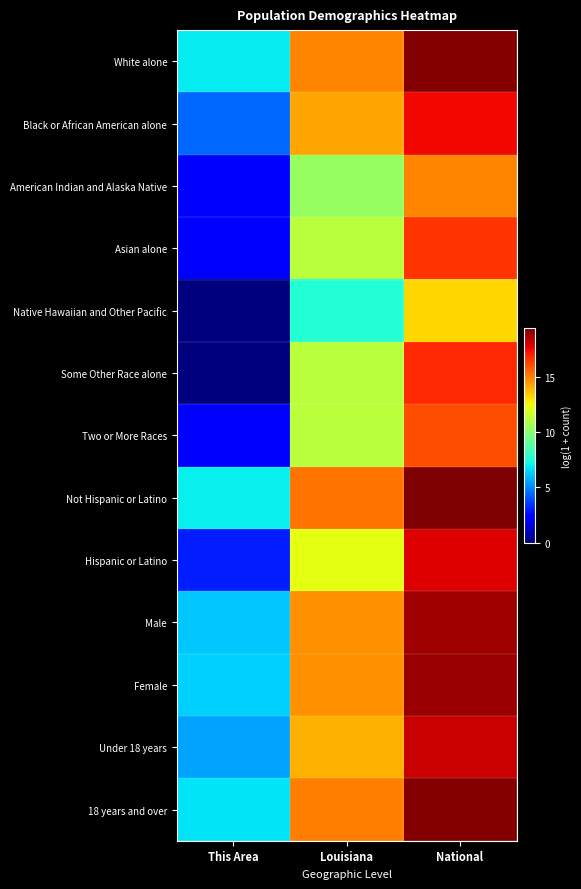

What is the difference between the highest and lowest values at This Area?

7.0